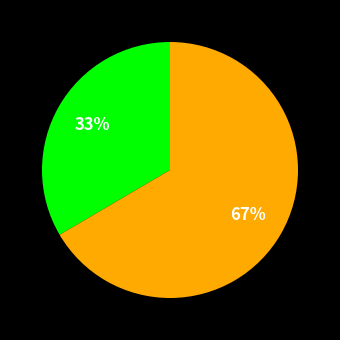

How many segments does this pie chart have?

2